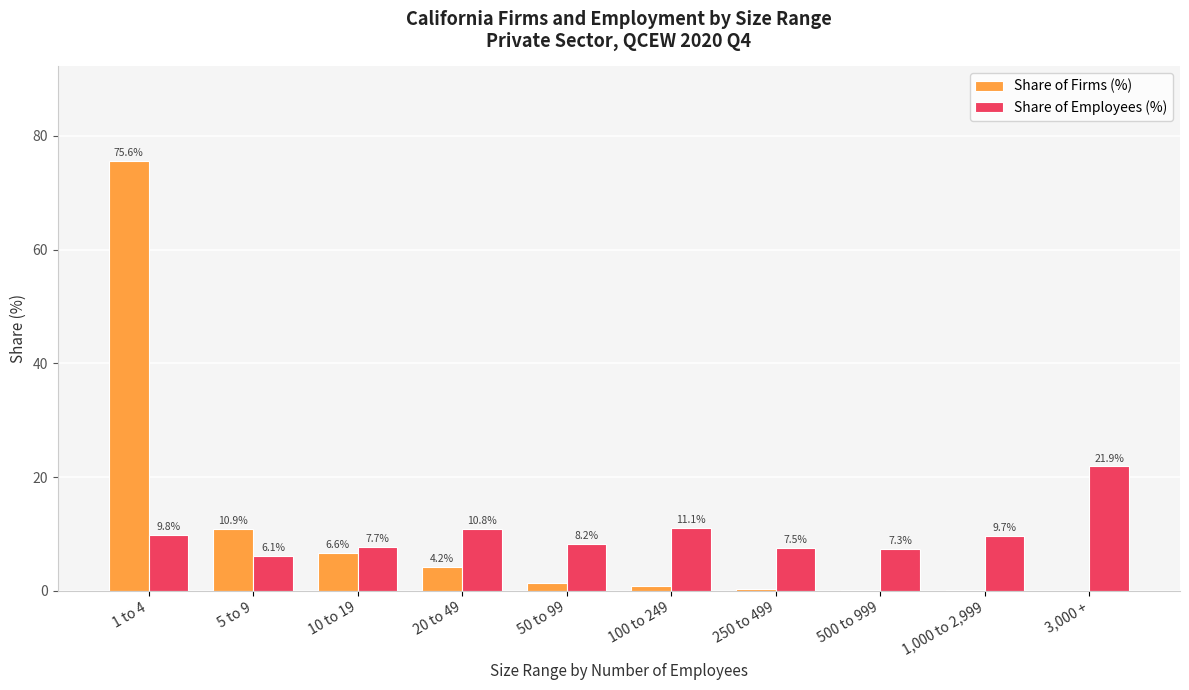

At which category is the sum across all series the highest?

1 to 4